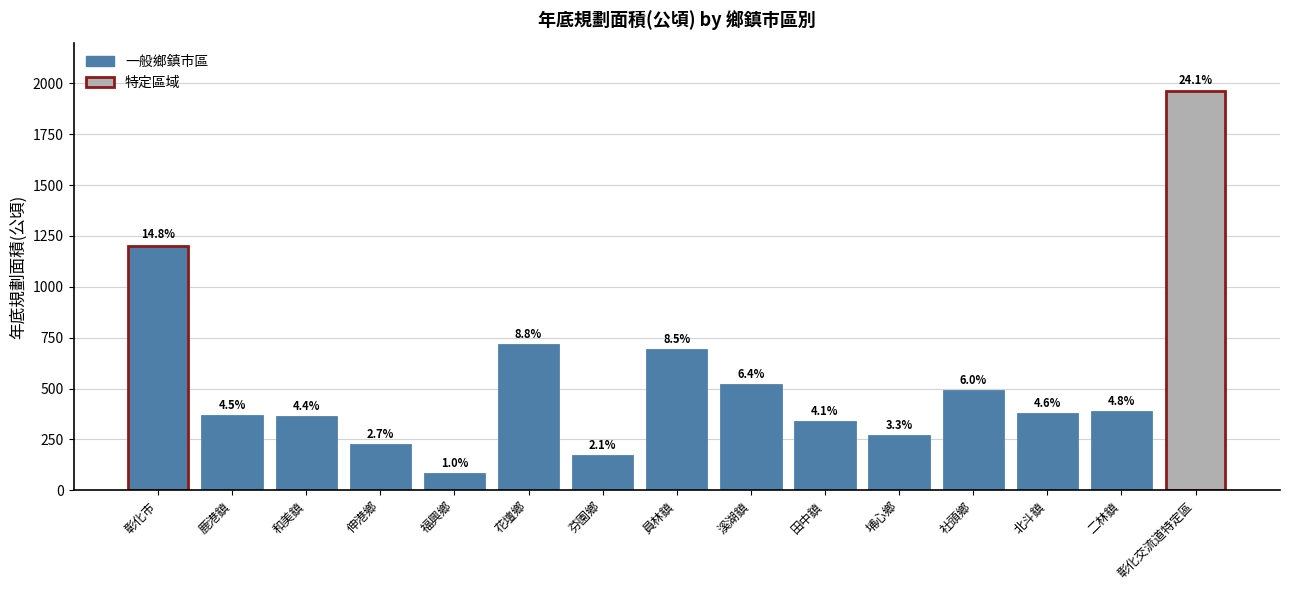

Which category has the lowest value across all series?

福興鄉